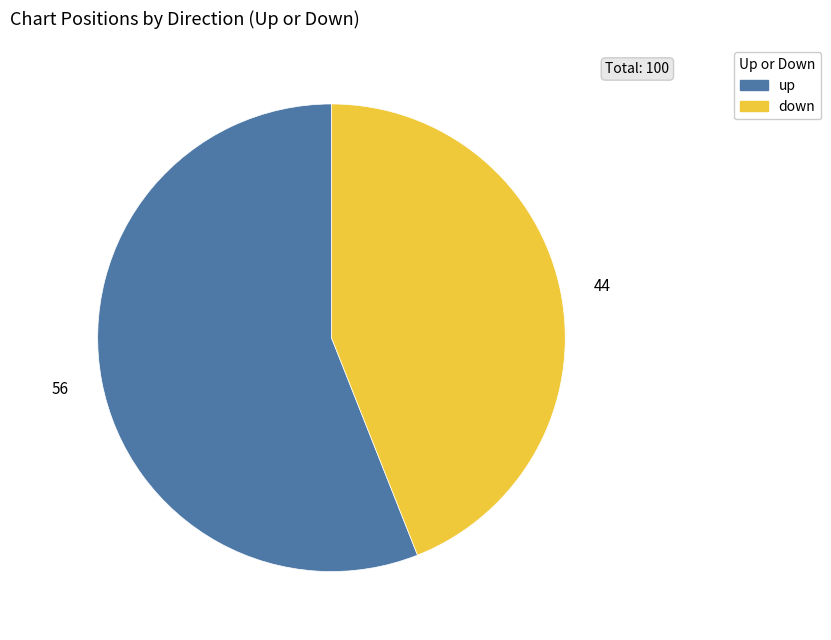

Is there a majority slice in this chart?

Yes